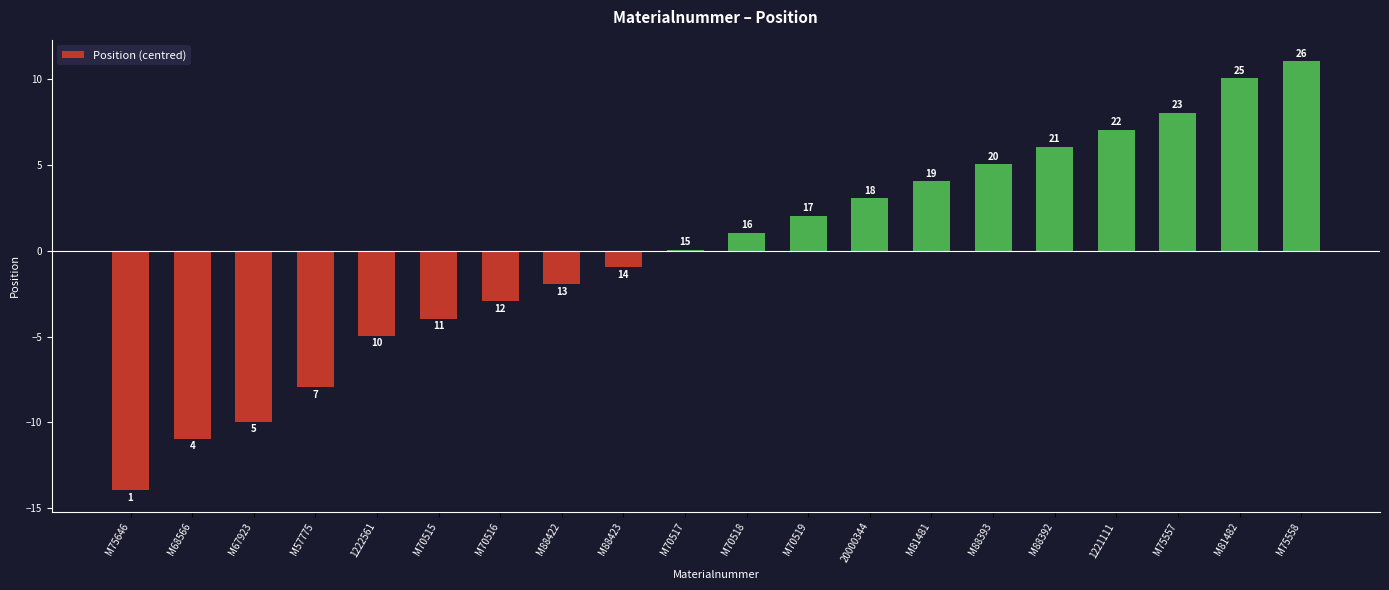

Are the bars horizontal?

No